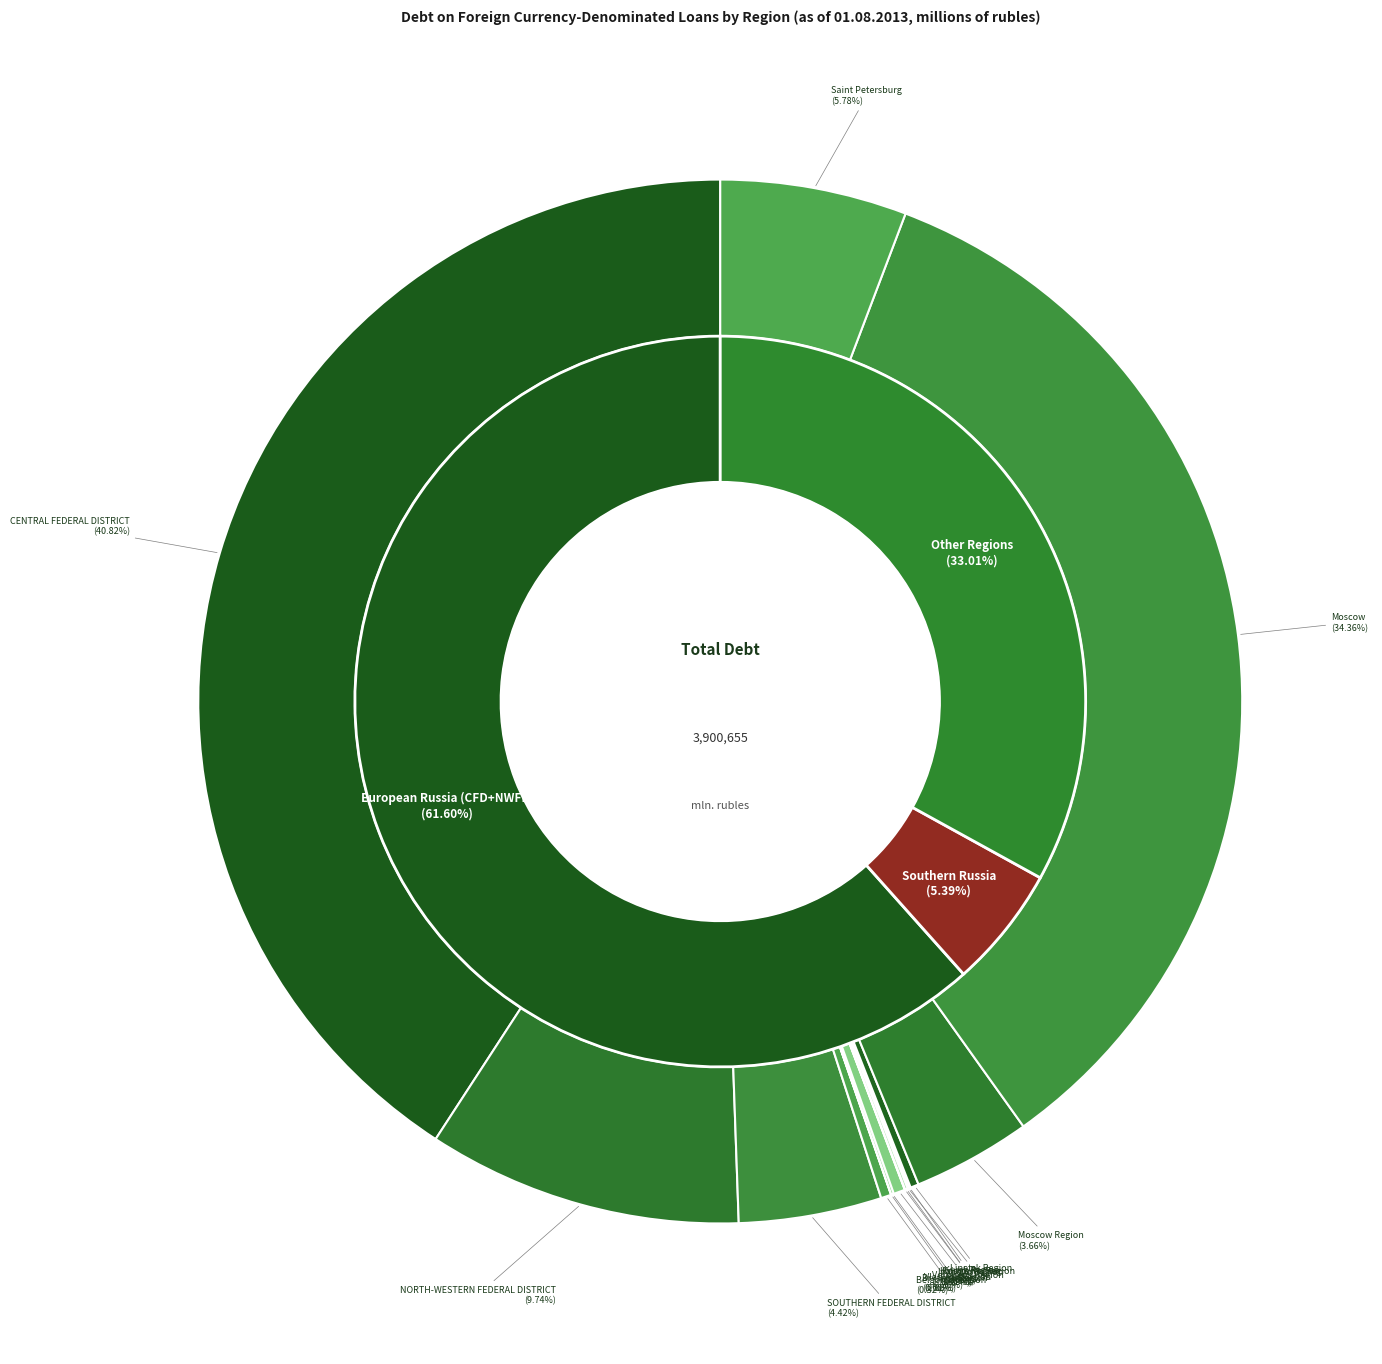

Rank the categories by value from lowest to highest.

Bryansk Region, Ivanovo Region, Kostroma Region, Kursk Region, Vladimir Region, Kaluga Region, Lipetsk Region, Belgorod Region, Voronezh Region, Moscow Region, SOUTHERN FEDERAL DISTRICT, Saint Petersburg, NORTH-WESTERN FEDERAL DISTRICT, Moscow, CENTRAL FEDERAL DISTRICT